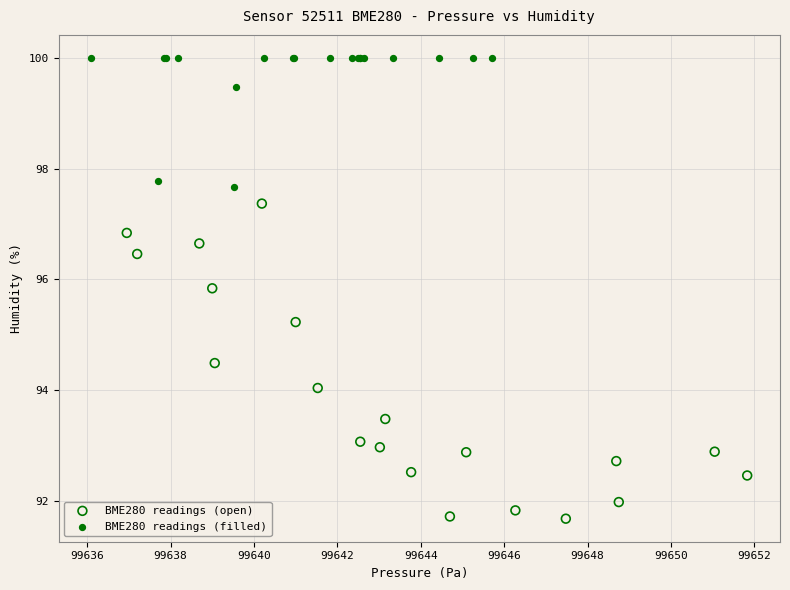

Which series has the widest spread of Y values?

BME280 readings (open)